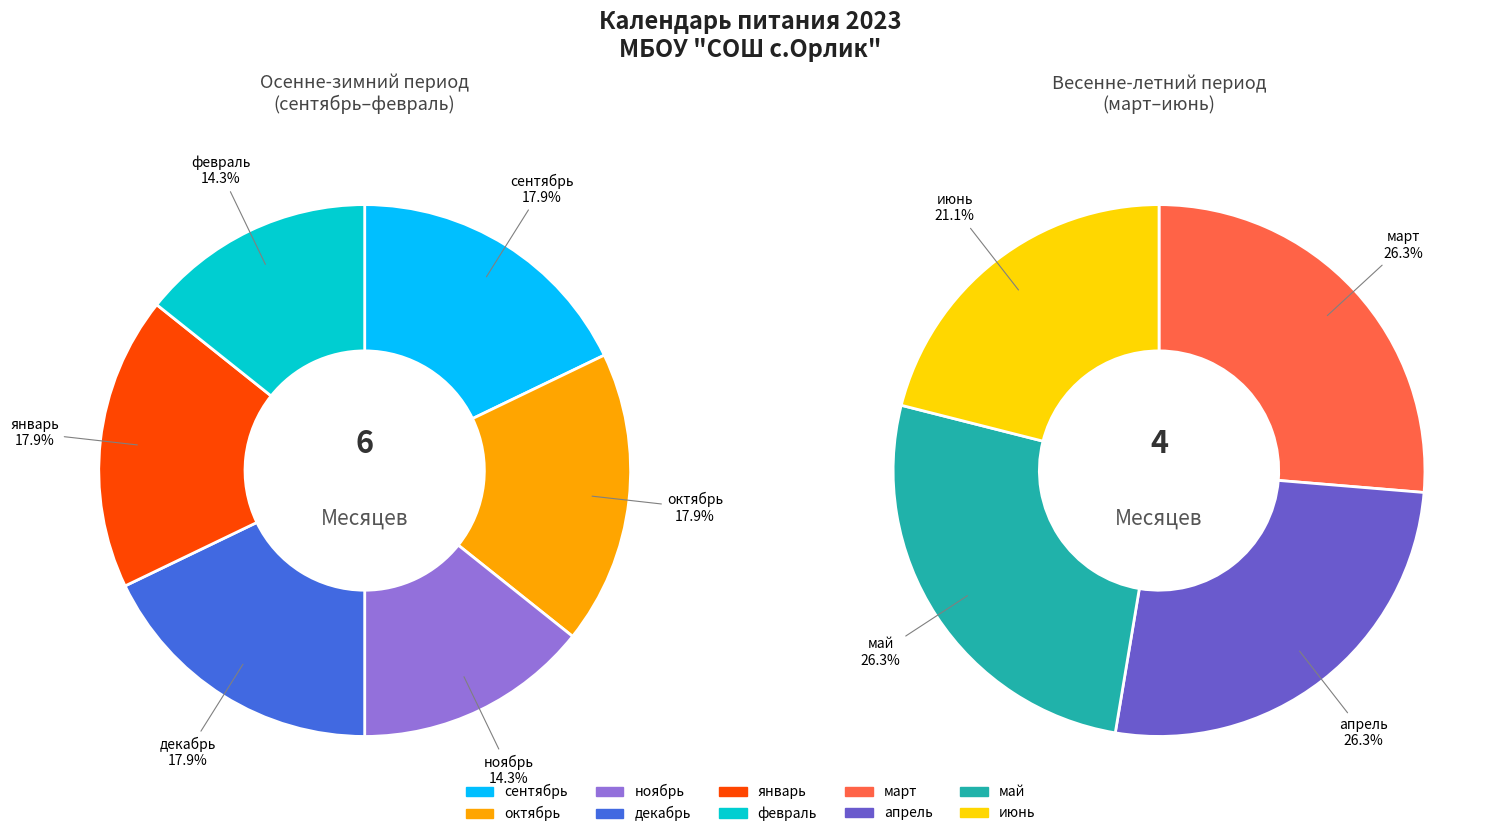

How many segments does this pie chart have?

10